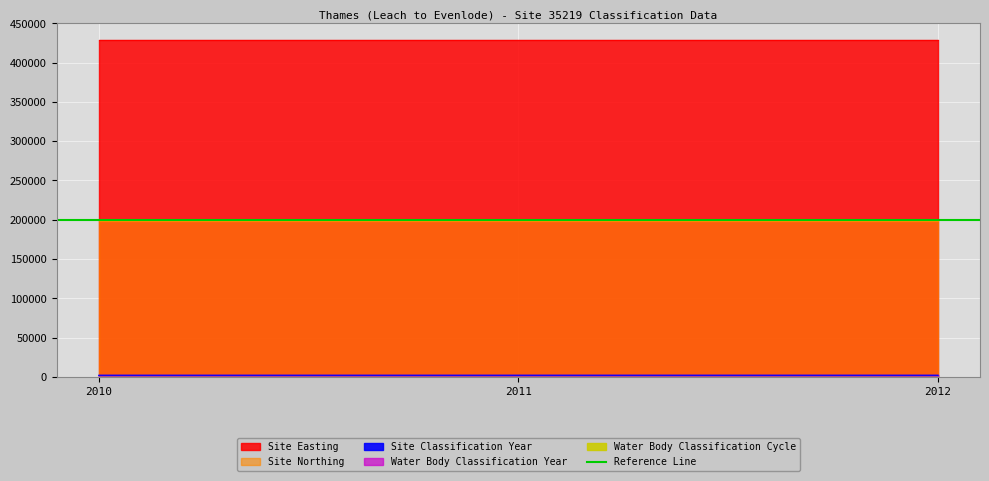

At which label does Water Body Classification Cycle reach its peak?

2010